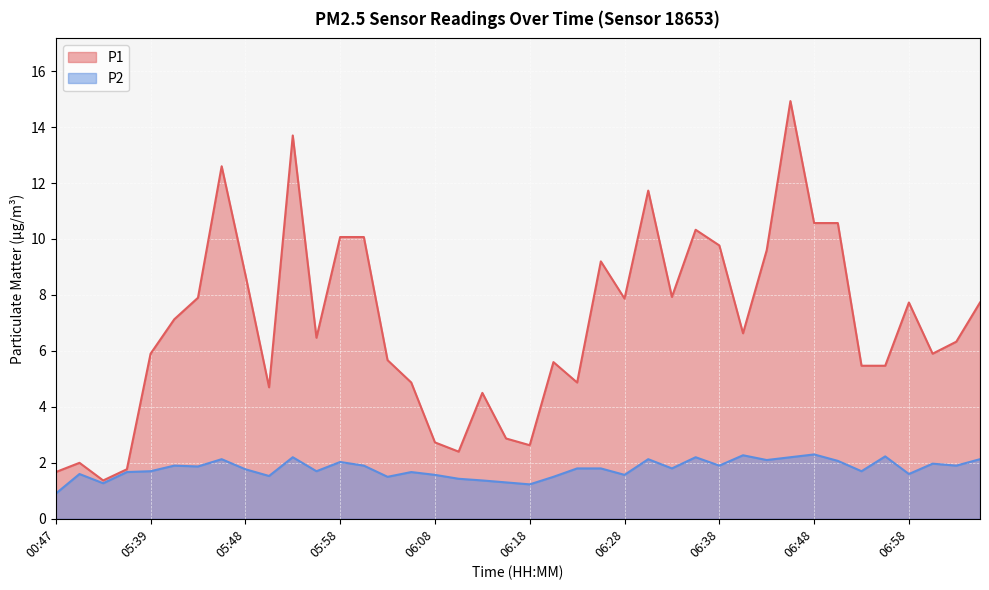

Is it true that P1 equals 3.3 at 05:39?

False